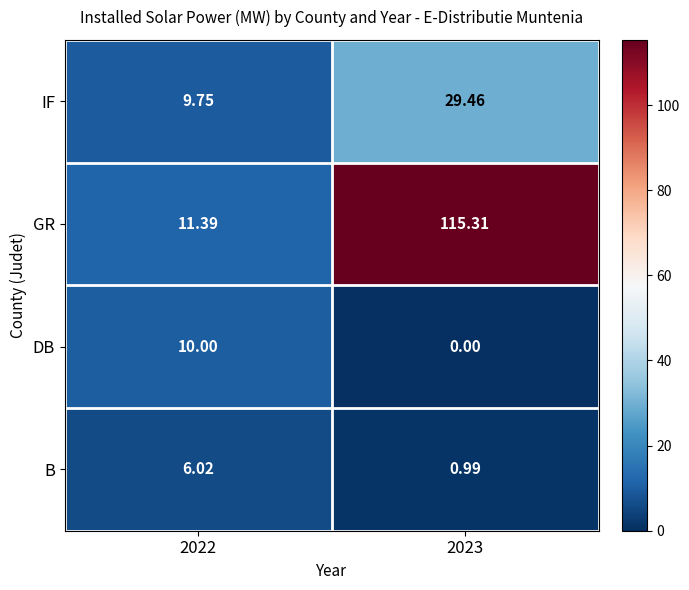

Which series changed the most between 2022 and 2023?

GR